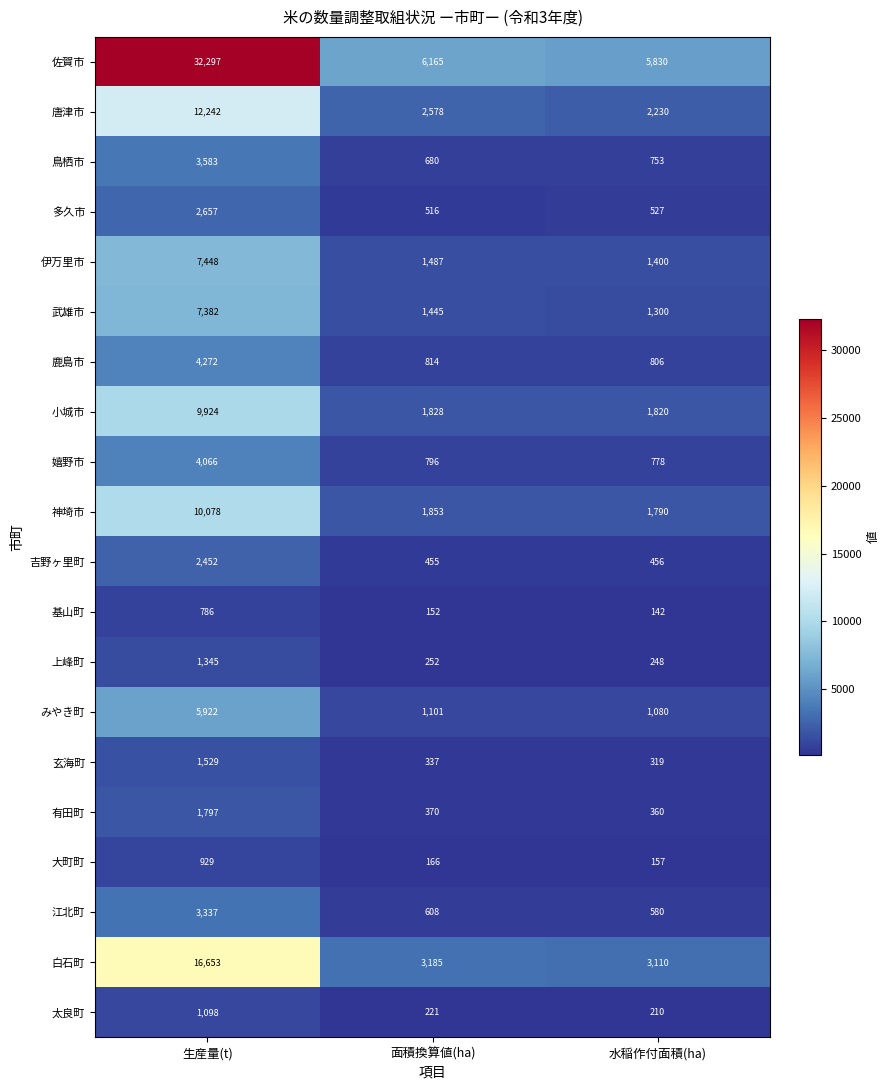

What is the difference between the 鹿島市 values at 水稲作付面積(ha) and 生産量(t)?

3466